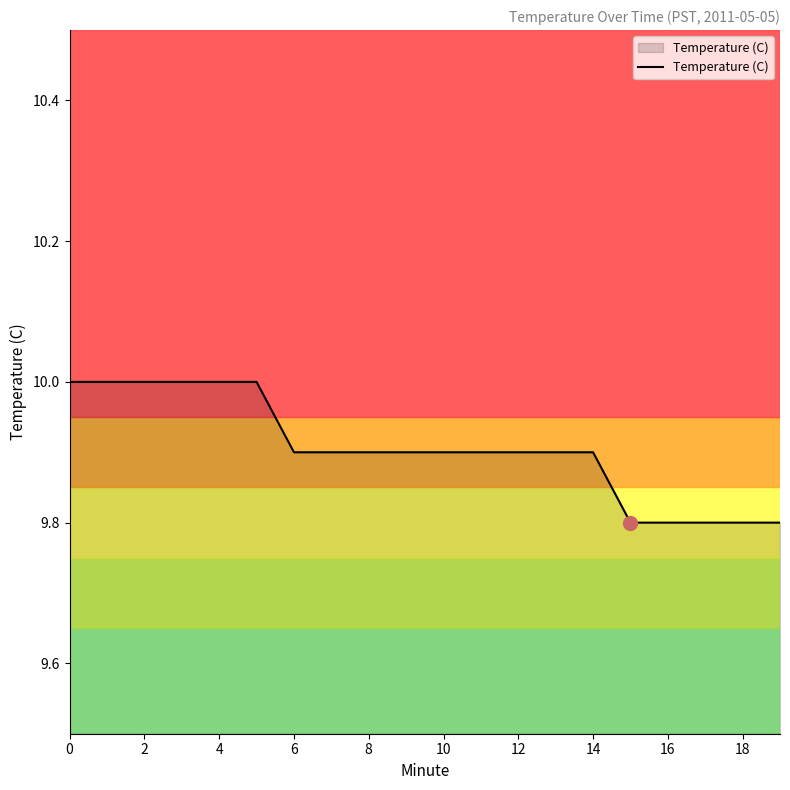

What is the minimum value shown in the chart?

9.8